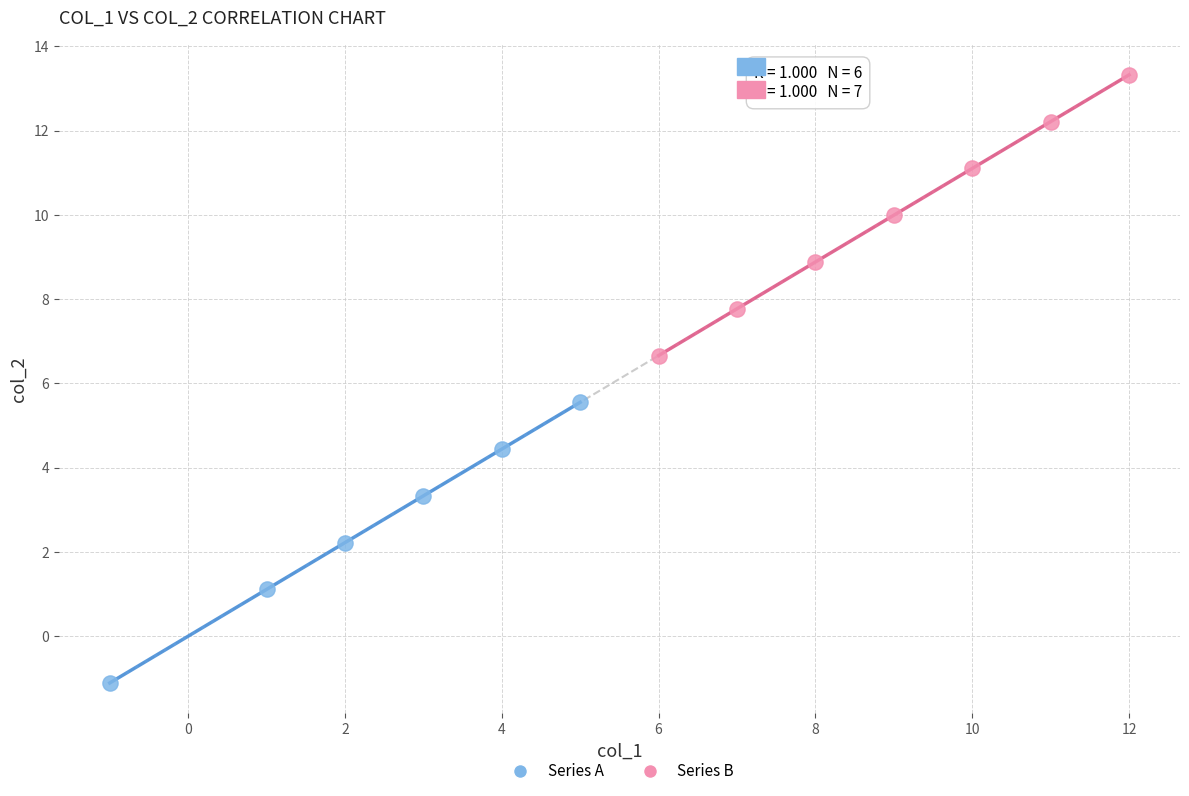

What are all the series names shown in the legend?

Series A, Series B